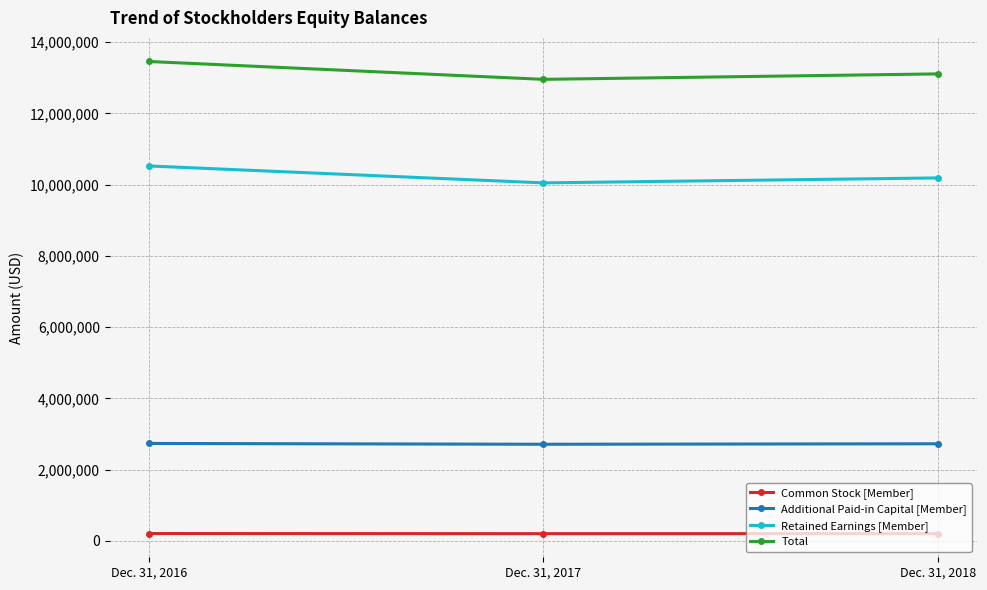

What are all the series names shown in the legend?

Common Stock [Member], Additional Paid-in Capital [Member], Retained Earnings [Member], Total